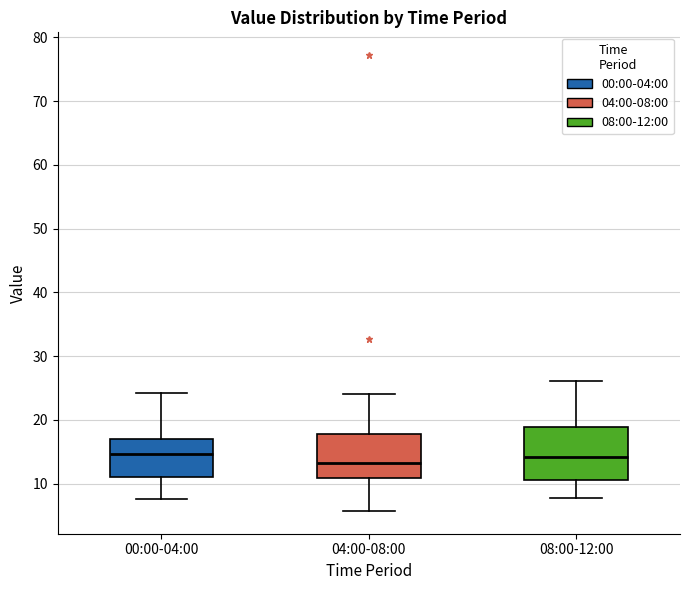

Reading left to right, transcribe this box plot: for each box, give where its median line is, the range the box spans, and where its two whiskers end, as read against the y-axis. The values are not printed on the chart, so give them approximately, as read against the axis.

00:00-04:00: median 15, box 11 to 17, whiskers 8 to 24
04:00-08:00: median 13, box 11 to 18, whiskers 6 to 24
08:00-12:00: median 14, box 11 to 19, whiskers 8 to 26